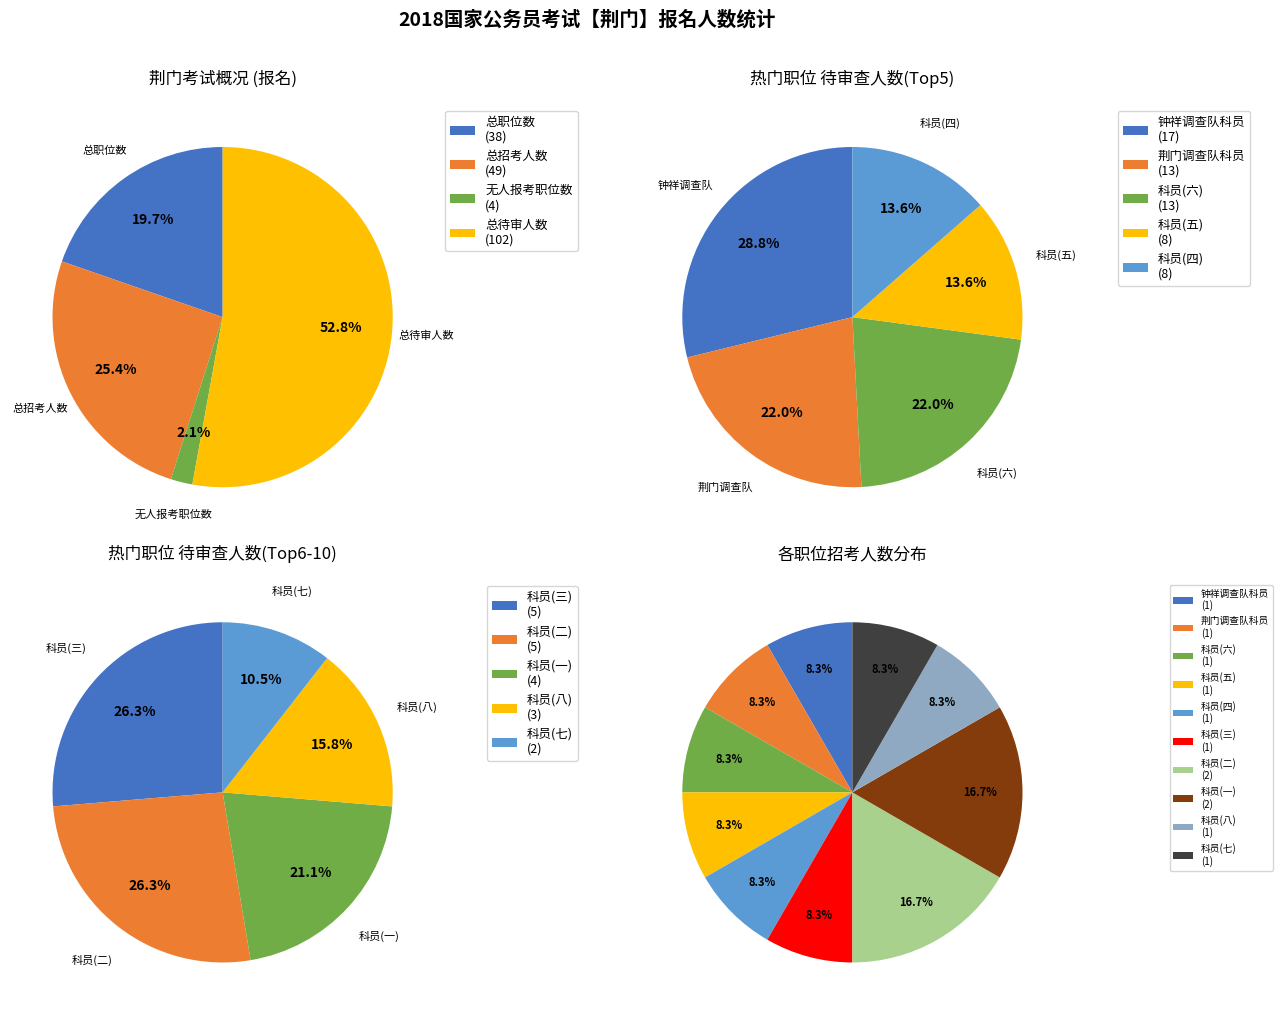

How many slices are in this pie chart?

4